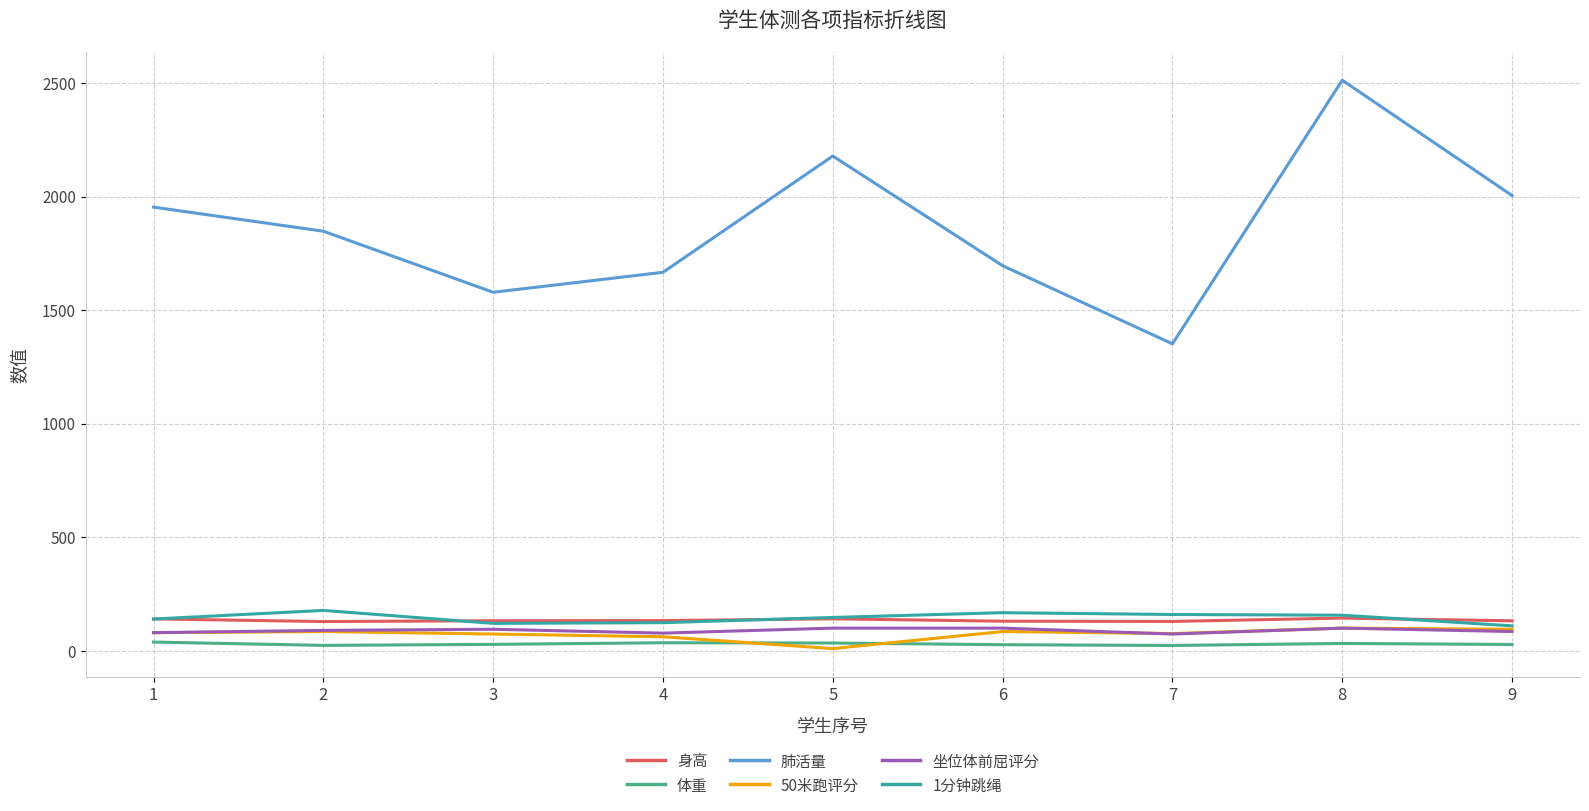

Which series has the largest range (max minus min)?

肺活量